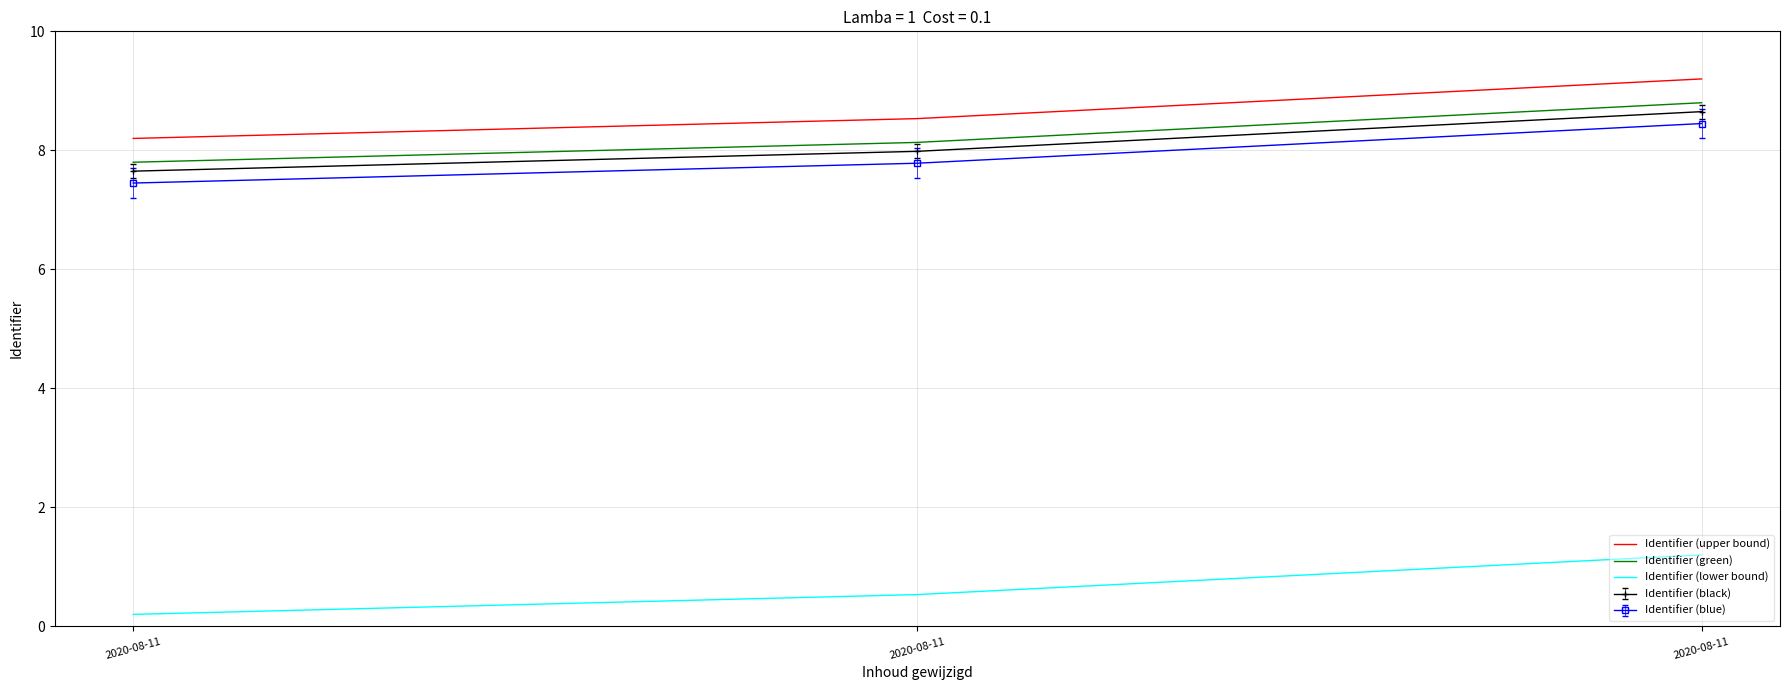

Count the number of categories in the chart.

3